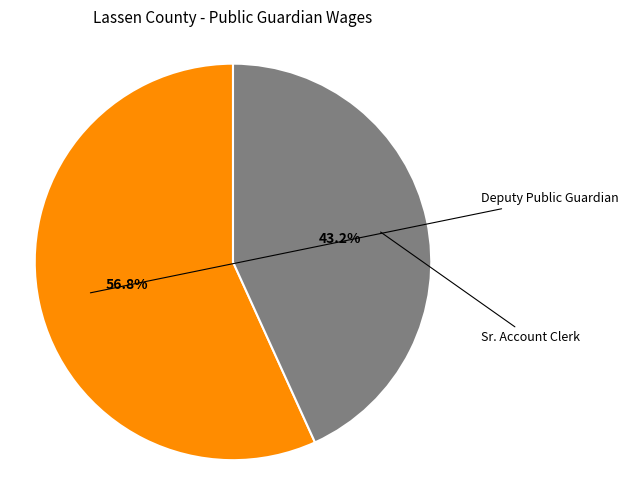

How many slices are in this pie chart?

2